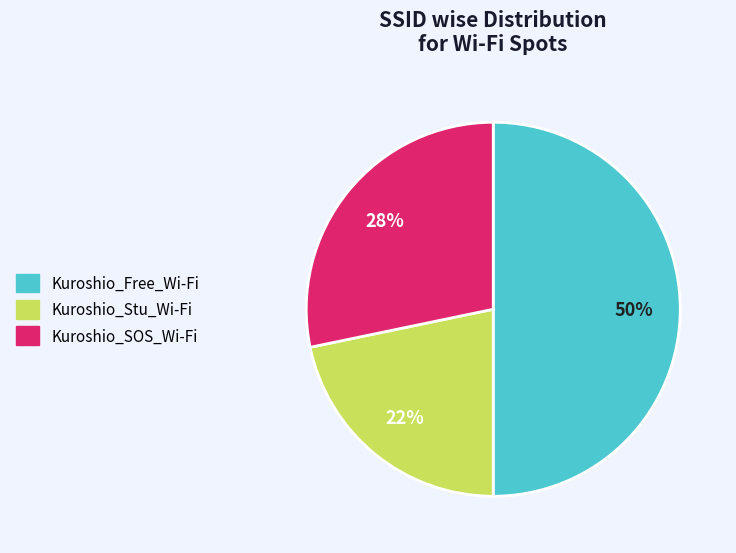

To the nearest percent, what portion does Kuroshio_Stu_Wi-Fi represent?

22%